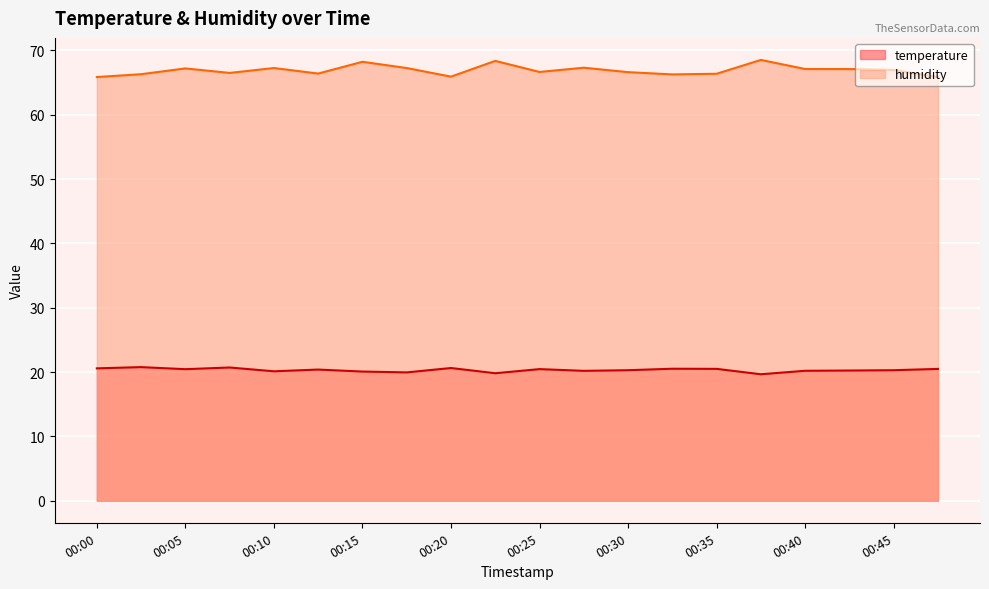

Count the number of data series in this chart.

2